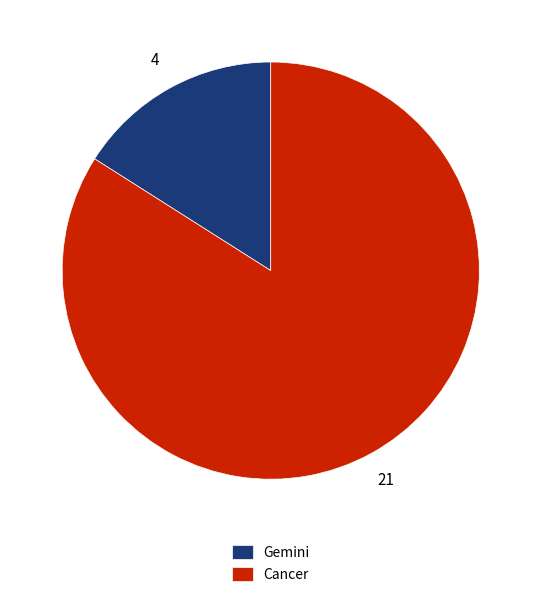

Which category has the smallest portion of the pie?

Gemini